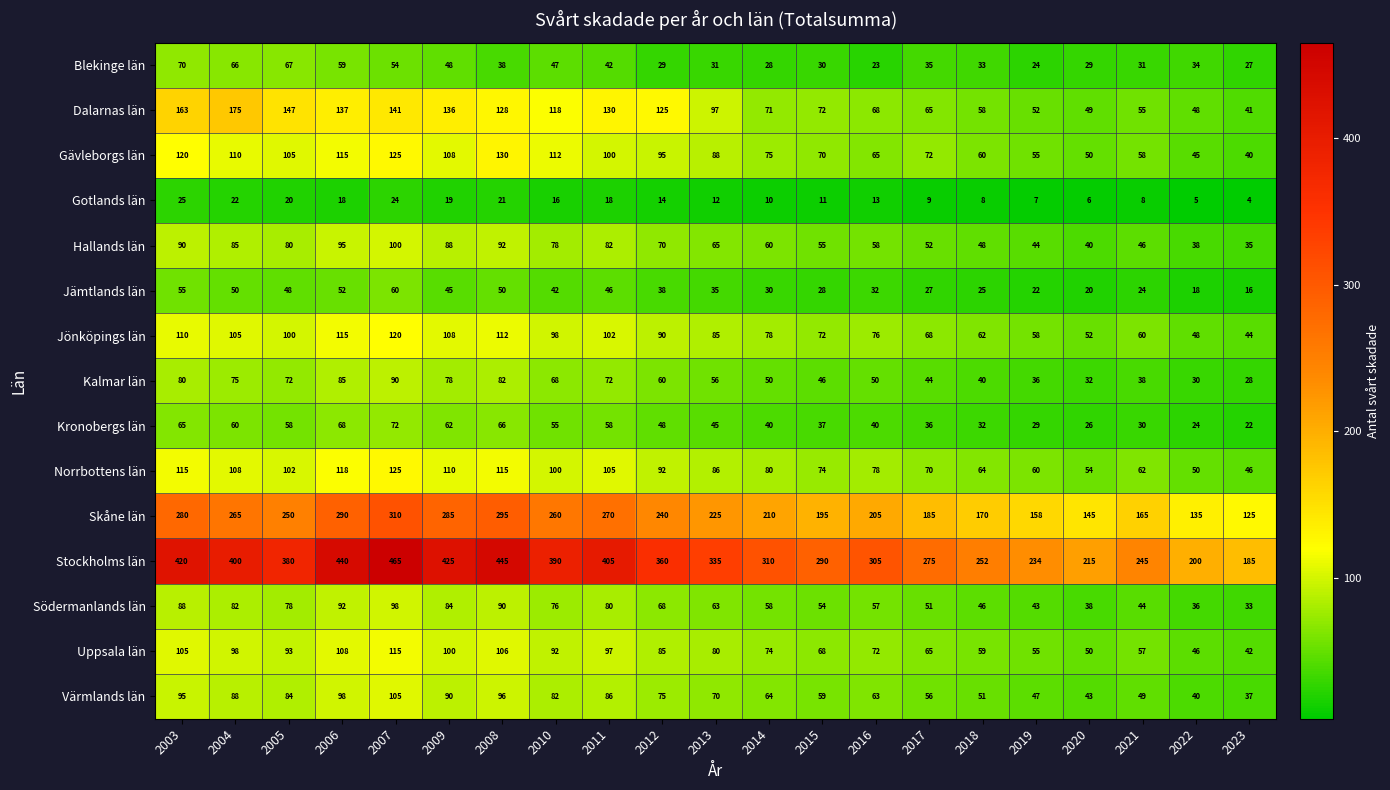

Count the number of data series in this chart.

15